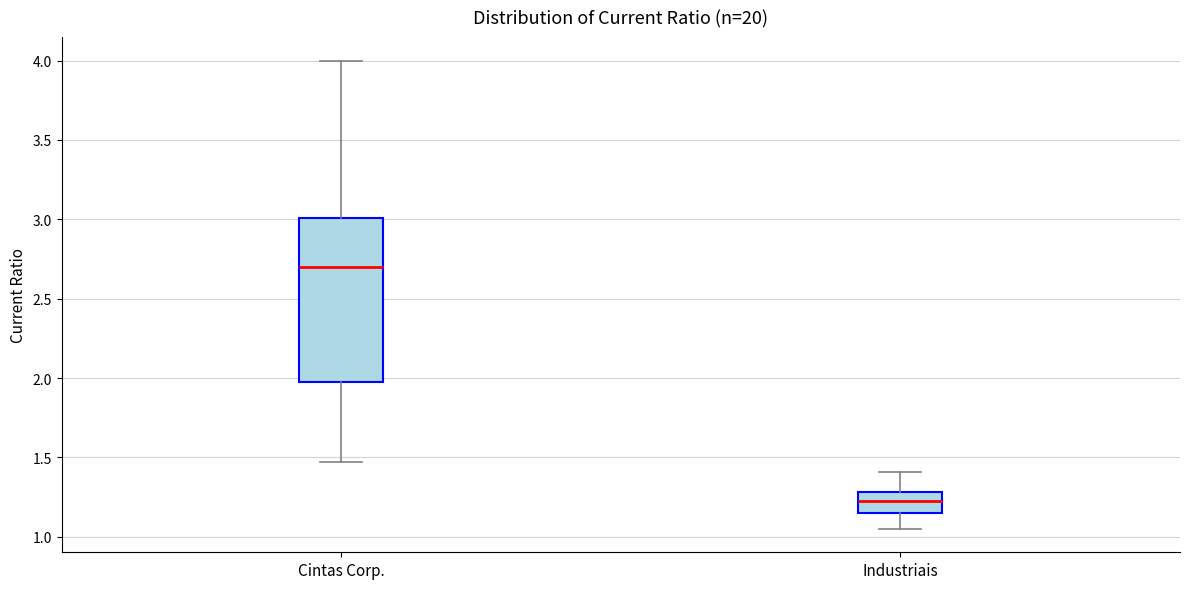

Reading left to right, read every box against the y-axis: the position of its median line, the range the box covers, and the ends of its whiskers. The values are not printed on the chart, so give them approximately, as read against the axis.

Cintas Corp.: median 2.70, box 1.95 to 3.00, whiskers 1.45 to 4.00
Industriais: median 1.25, box 1.15 to 1.30, whiskers 1.05 to 1.40